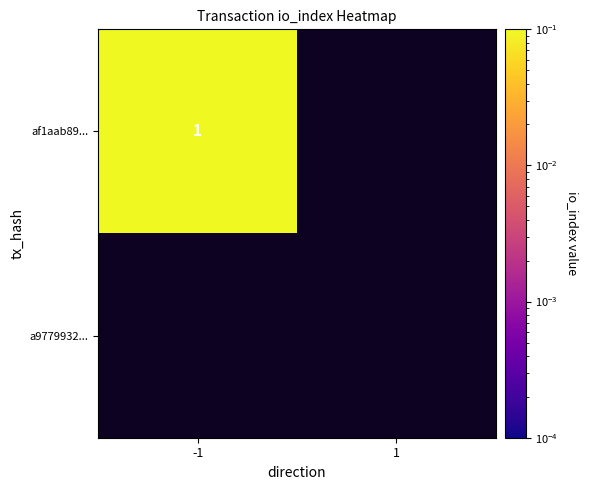

Which category has the highest value in the af1aab8928a2850a69e467a63a758de4acf01b8 series?

-1